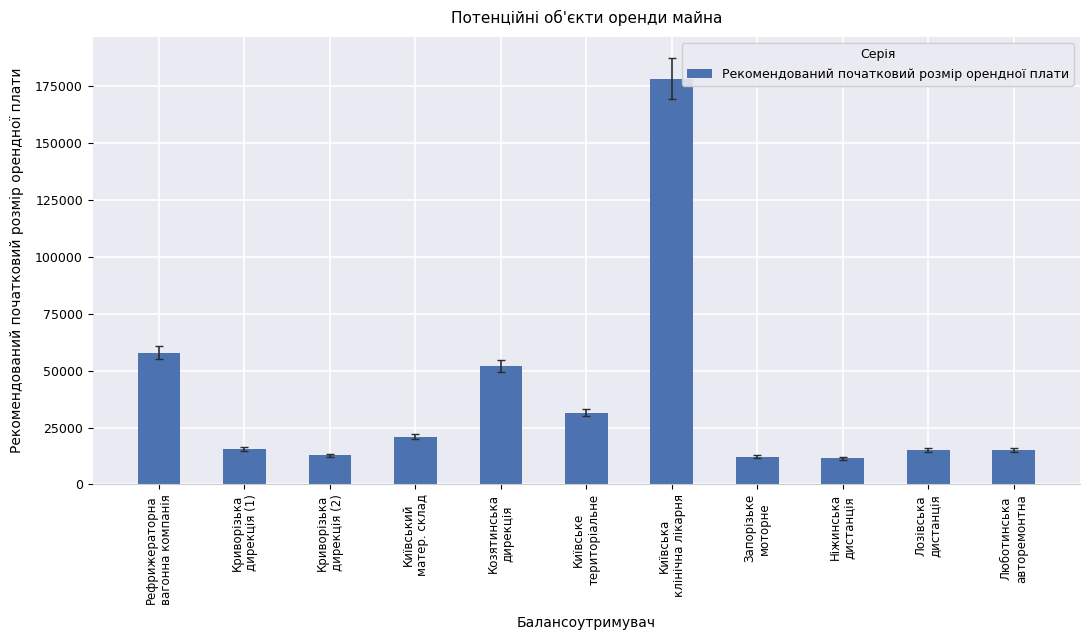

What is the maximum value shown in the chart?

178266.0